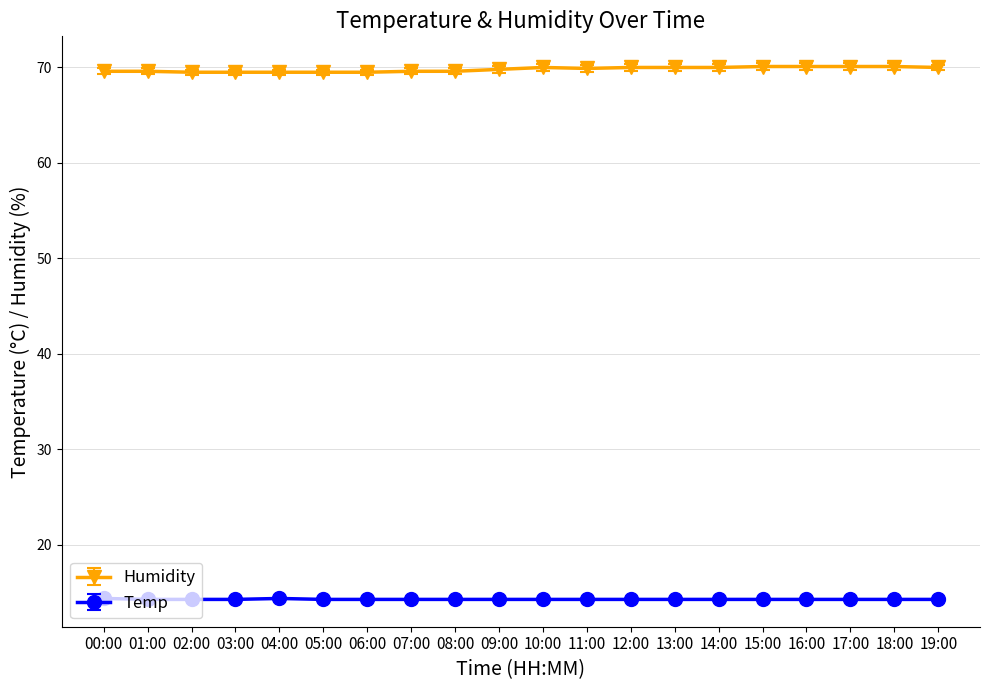

True or false: Humidity and Temp cross at least once.

False